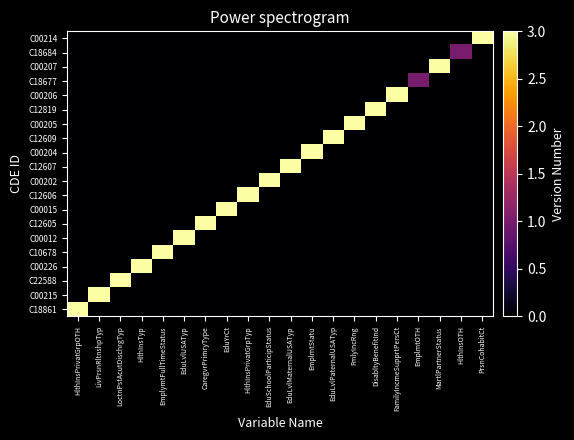

At FamilyIncmeSupprtPersCt, list the series in order from largest to smallest.

C00206, C18861, C00215, C22588, C00226, C10678, C00012, C12605, C00015, C12606, C00202, C12607, C00204, C12609, C00205, C12819, C18677, C00207, C18684, C00214